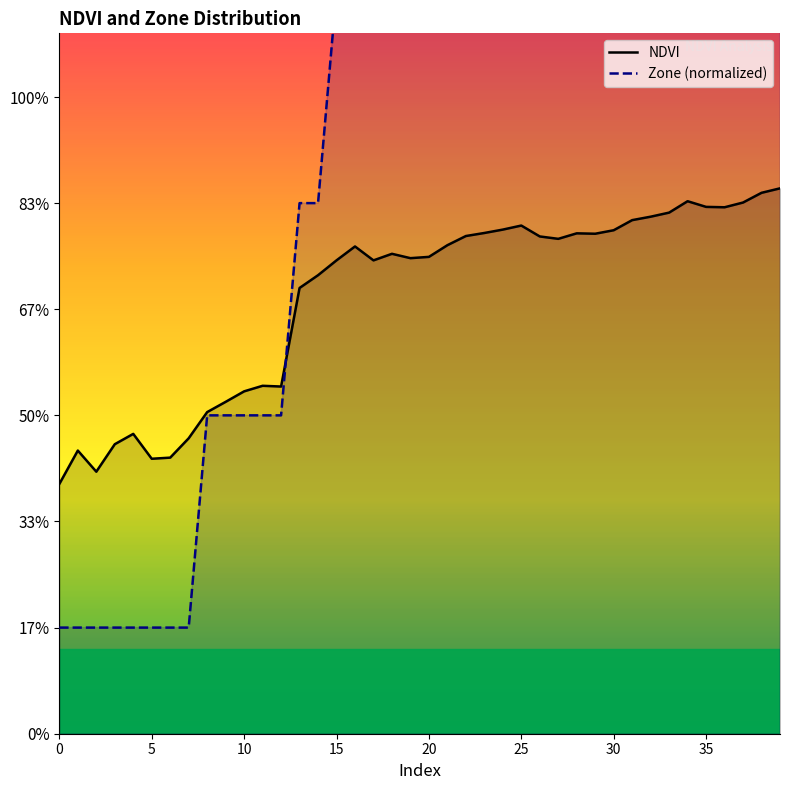

Which series has the widest spread of values?

Zone (normalized)